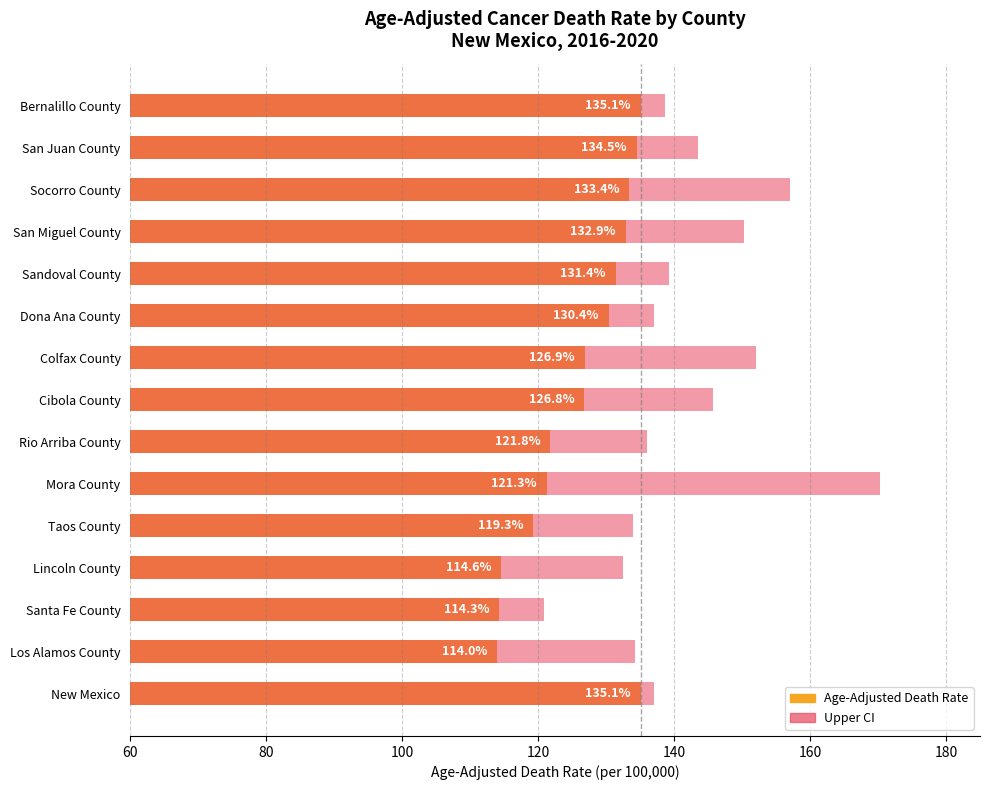

Rank the series at Cibola County from highest to lowest value.

Upper CI, Age-Adjusted Death Rate